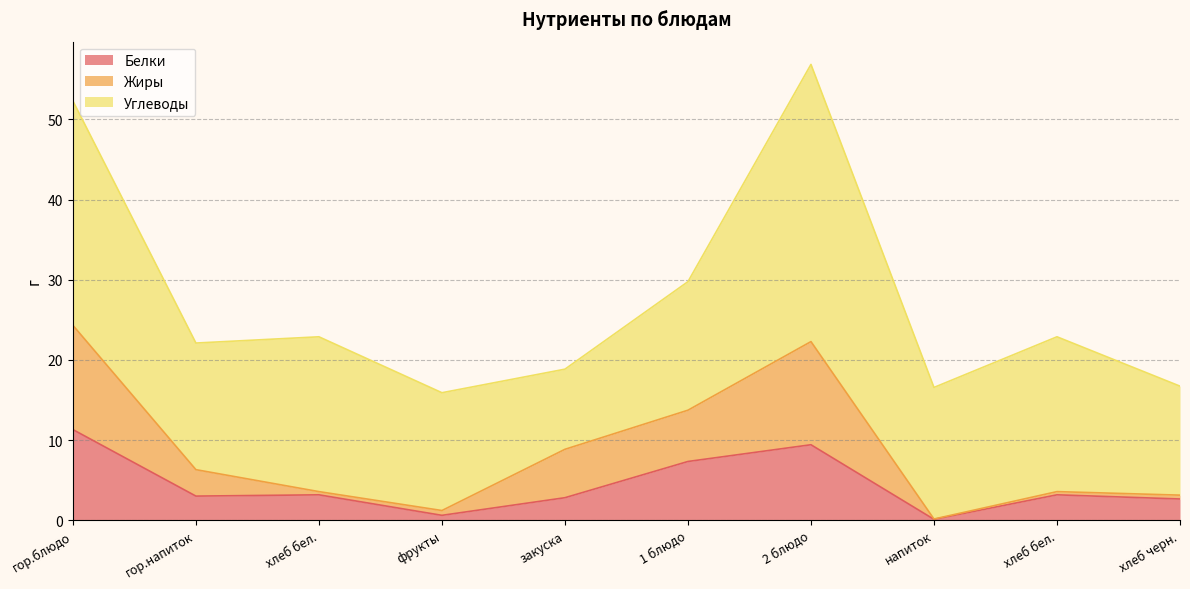

True or false: Белки has a value of 10.8 at 1 блюдо.

False